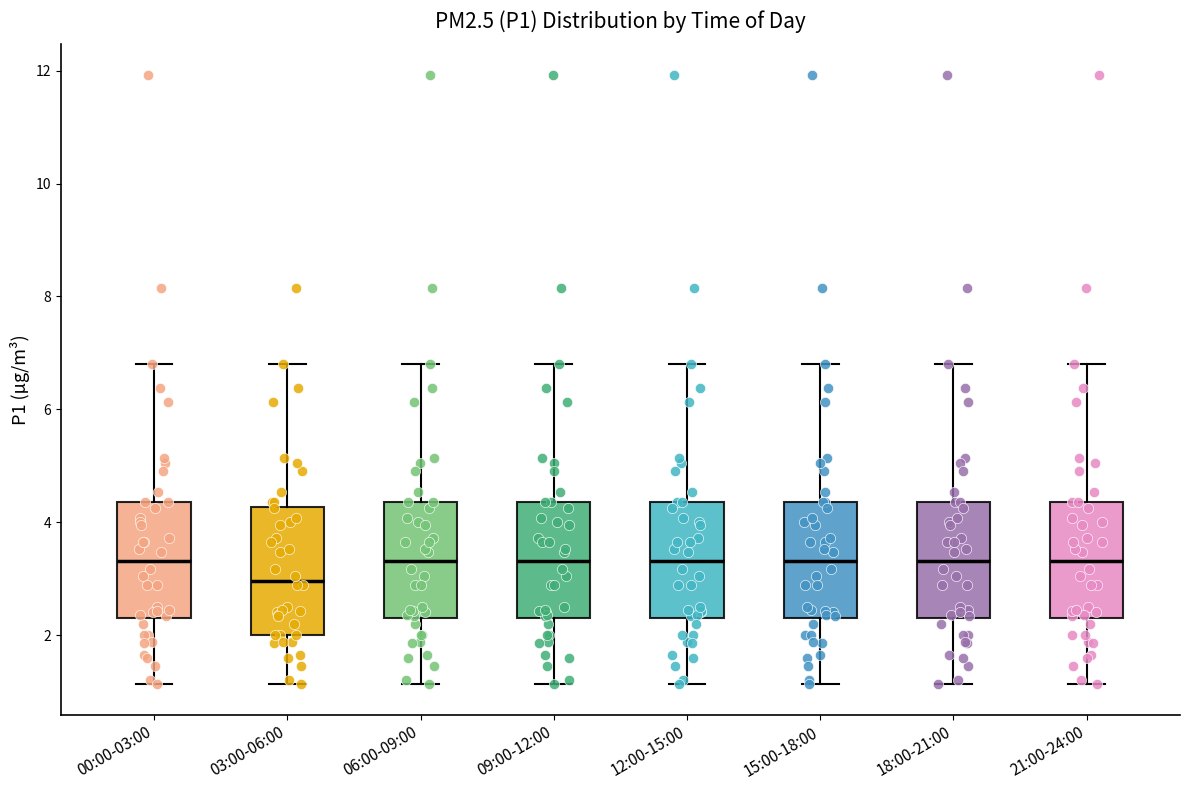

Where does the upper whisker of the box for 15:00-18:00 end on the y-axis? The values are not printed on the chart, so give them approximately, as read against the axis.

6.8